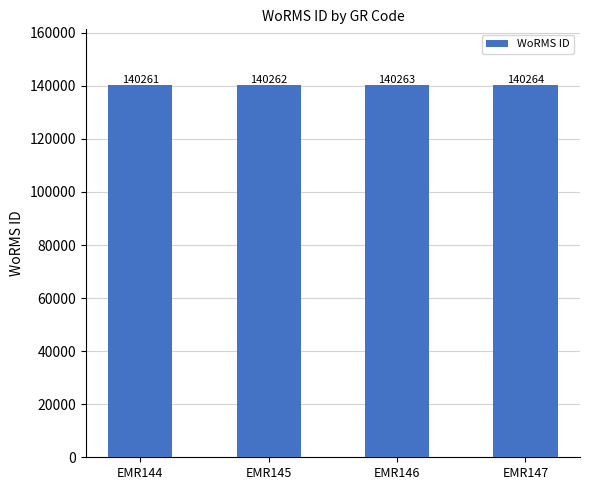

The value at EMR145 is 252050. True or false?

False